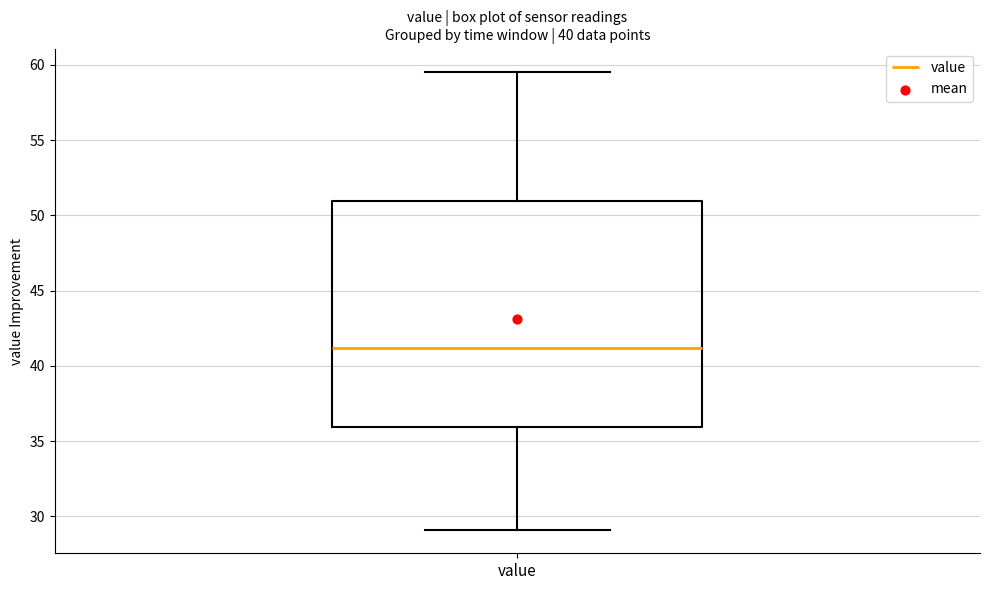

Where is the lower edge of the box for value on the y-axis? The values are not printed on the chart, so give them approximately, as read against the axis.

36.0